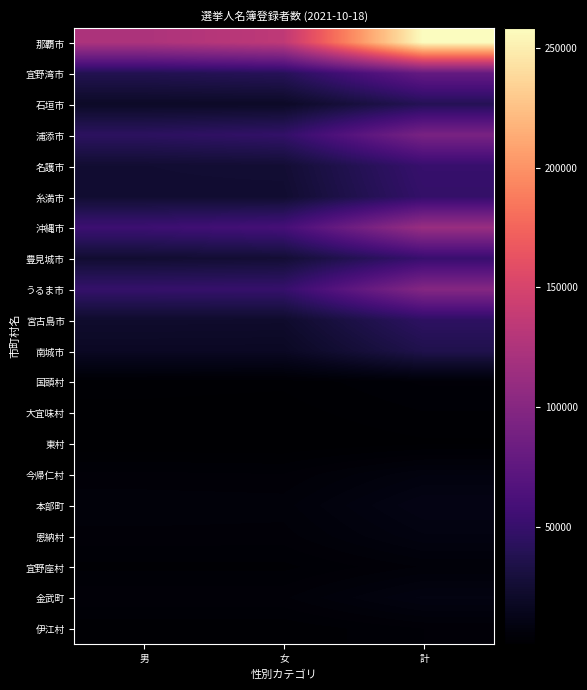

Reading left to right, transcribe all the data shown in this chart.

那覇市: 男=123653	女=134858	計=258511
宜野湾市: 男=37709	女=40959	計=78668
石垣市: 男=19684	女=19577	計=39261
浦添市: 男=43887	女=47720	計=91607
名護市: 男=24789	女=25607	計=50396
糸満市: 男=24312	女=24056	計=48368
沖縄市: 男=53616	女=58734	計=112350
豊見城市: 男=24620	女=26098	計=50718
うるま市: 男=49197	女=49834	計=99031
宮古島市: 男=22579	女=22297	計=44876
南城市: 男=18002	女=17835	計=35837
国頭村: 男=2011	女=1868	計=3879
大宜味村: 男=1411	女=1214	計=2625
東村: 男=803	女=664	計=1467
今帰仁村: 男=3925	女=3708	計=7633
本部町: 男=5486	女=5272	計=10758
恩納村: 男=4338	女=4225	計=8563
宜野座村: 男=2406	女=2374	計=4780
金武町: 男=4476	女=4496	計=8972
伊江村: 男=1859	女=1831	計=3690